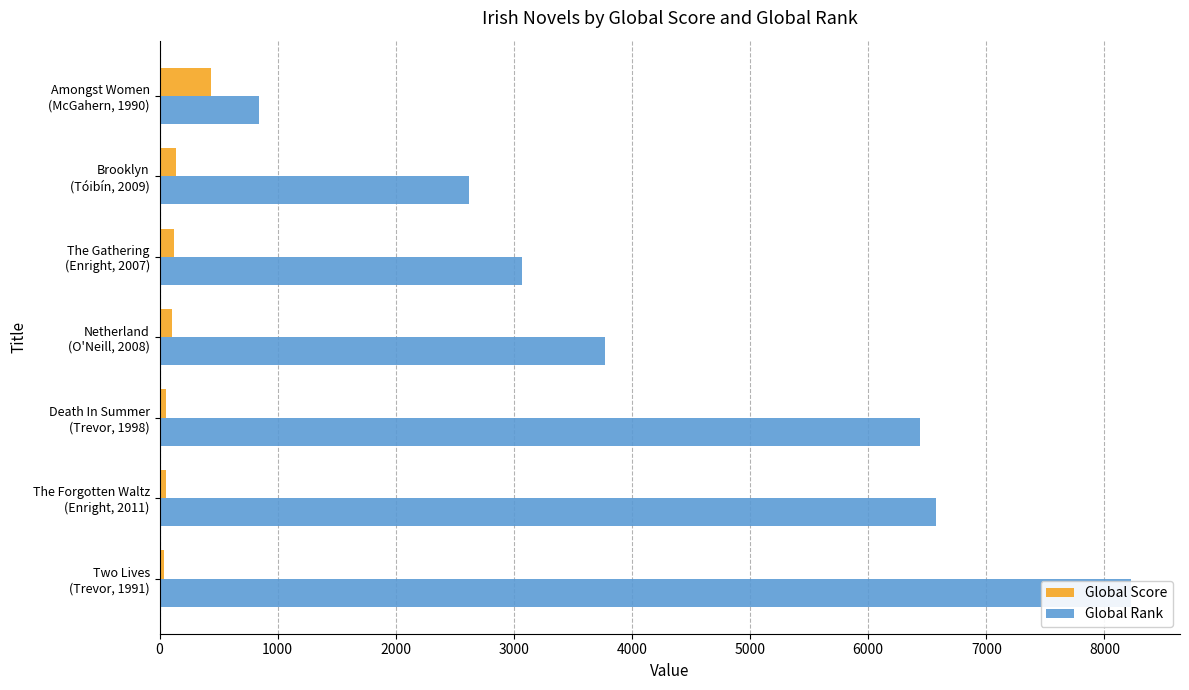

At how many categories does at least one series exceed 6052?

3